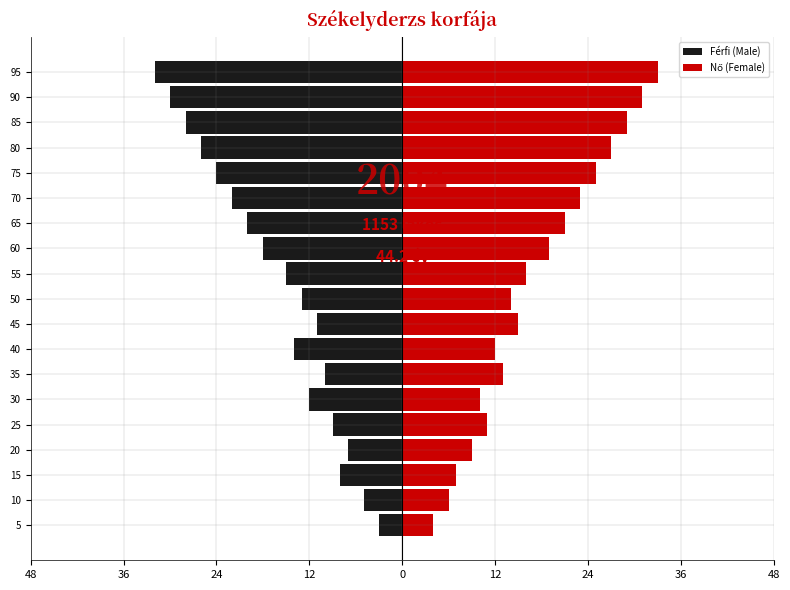

The Nő (Female) series shows 23 at 45. True or false?

False